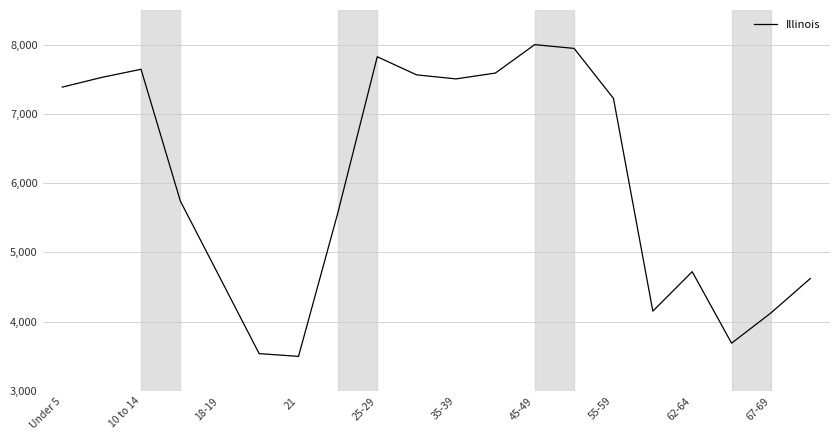

What is the smallest value displayed?

3500.0